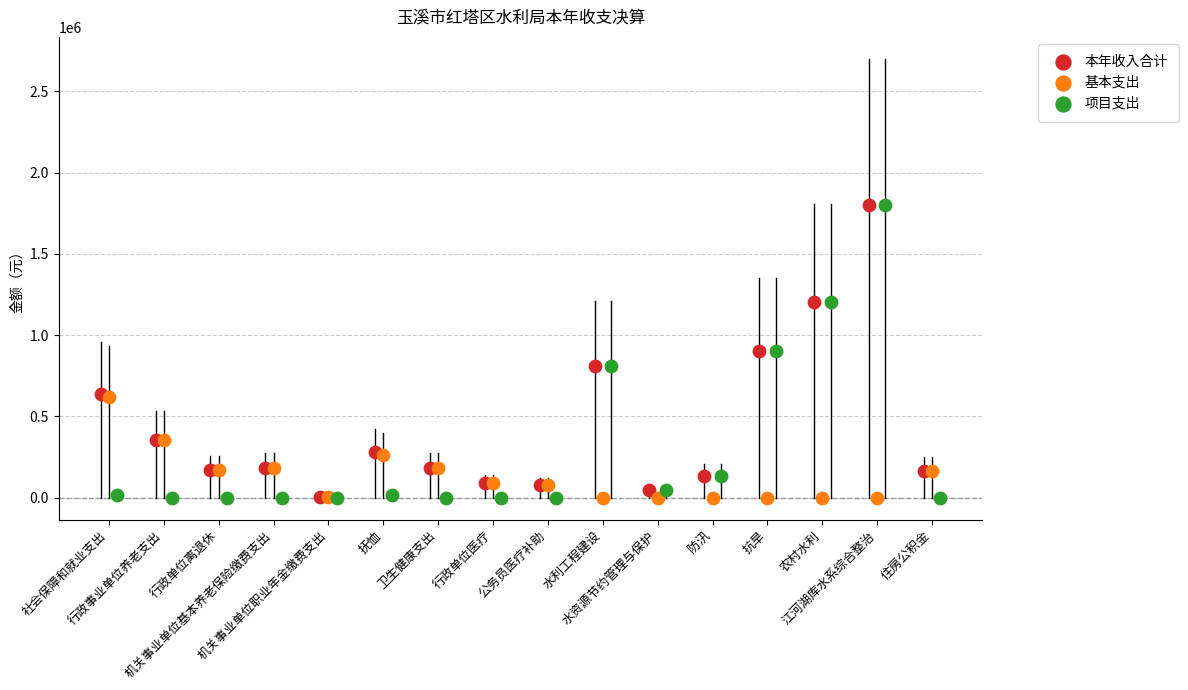

Which series has the widest spread of Y values?

项目支出